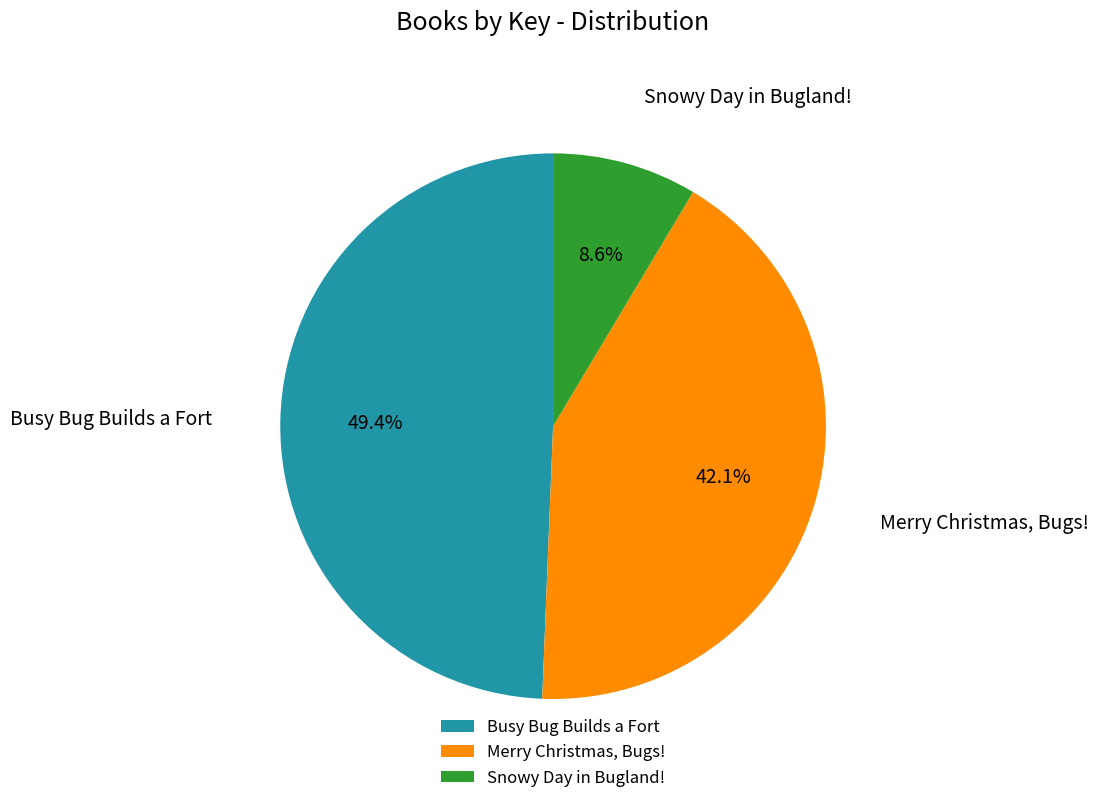

How many slices are in this pie chart?

3